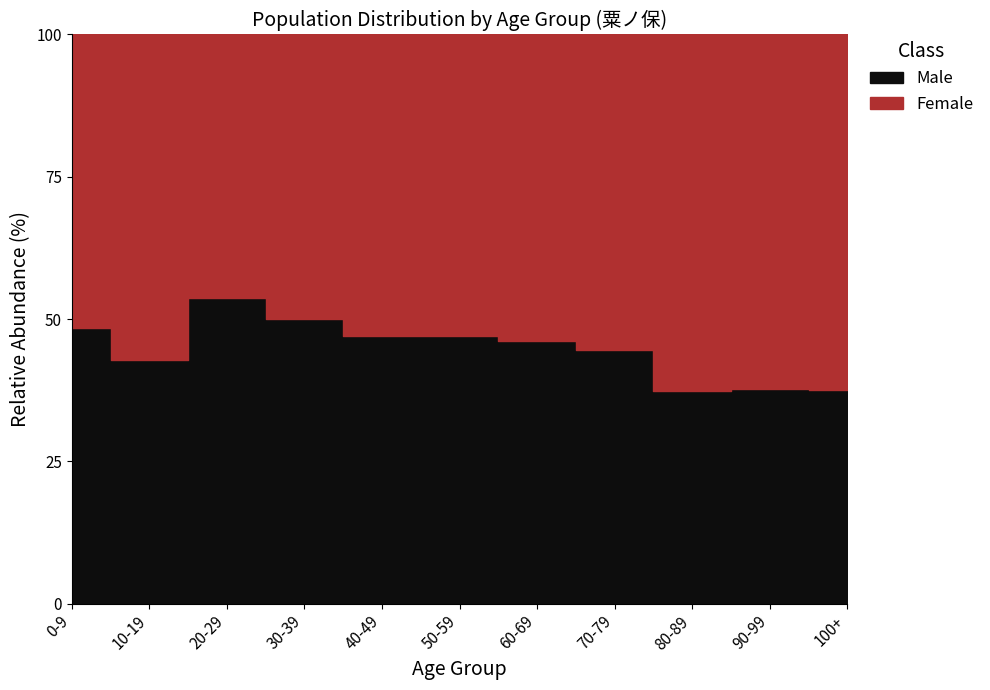

How many intersections are there between Female Raw and Male Raw?

3